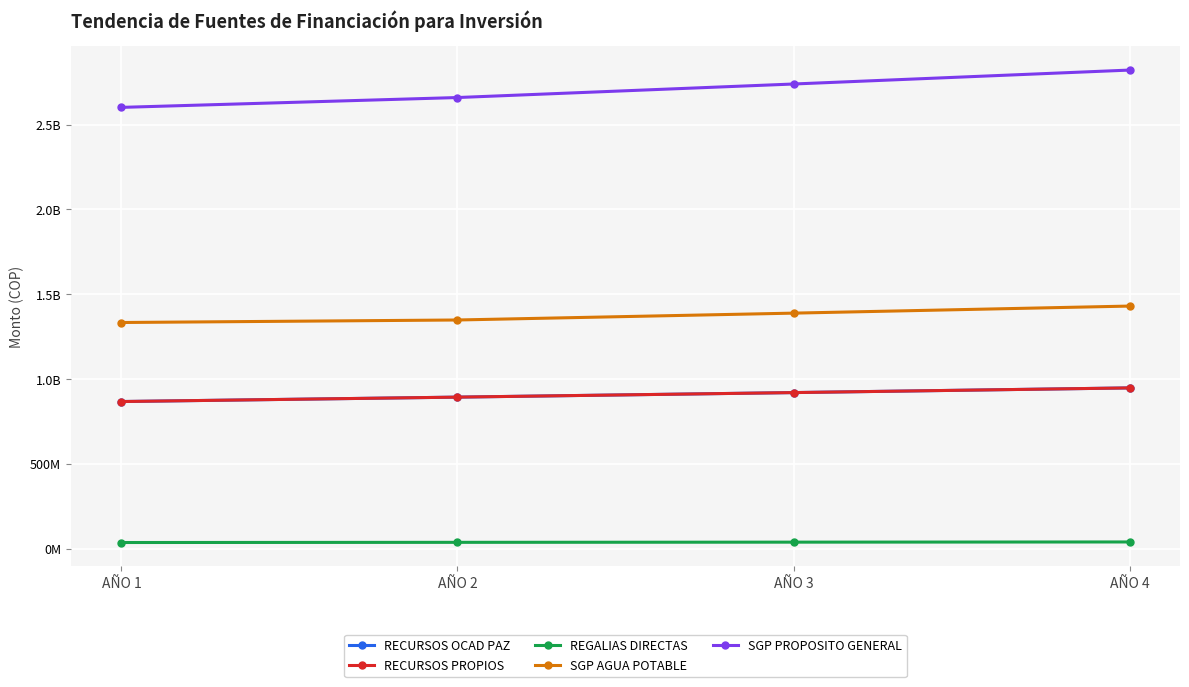

Does the chart have visible grid lines?

Yes